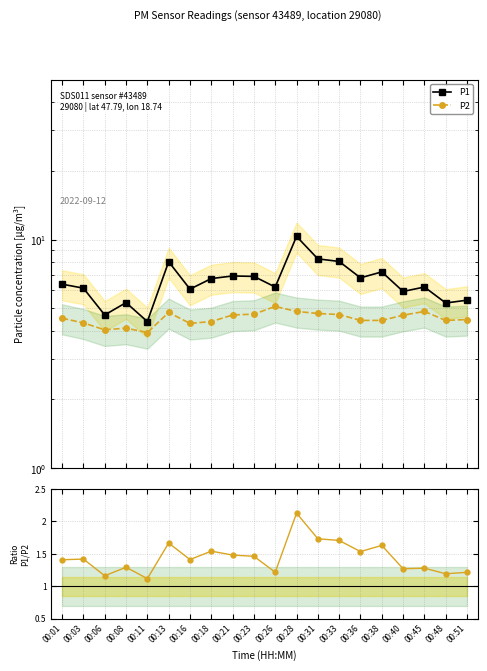

True or false: P2 has a value of 7.9 at 00:26.

False